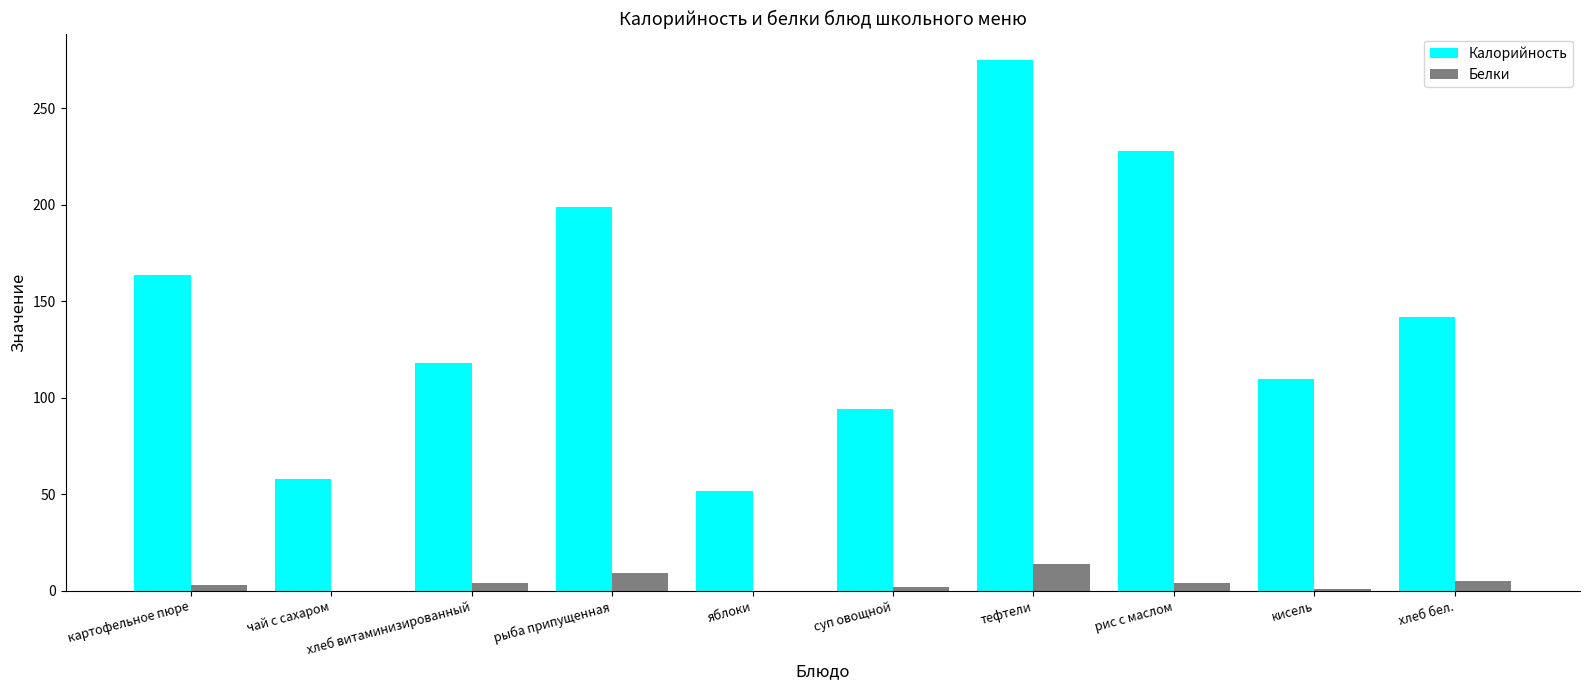

What are all the series names shown in the legend?

Калорийность, Белки